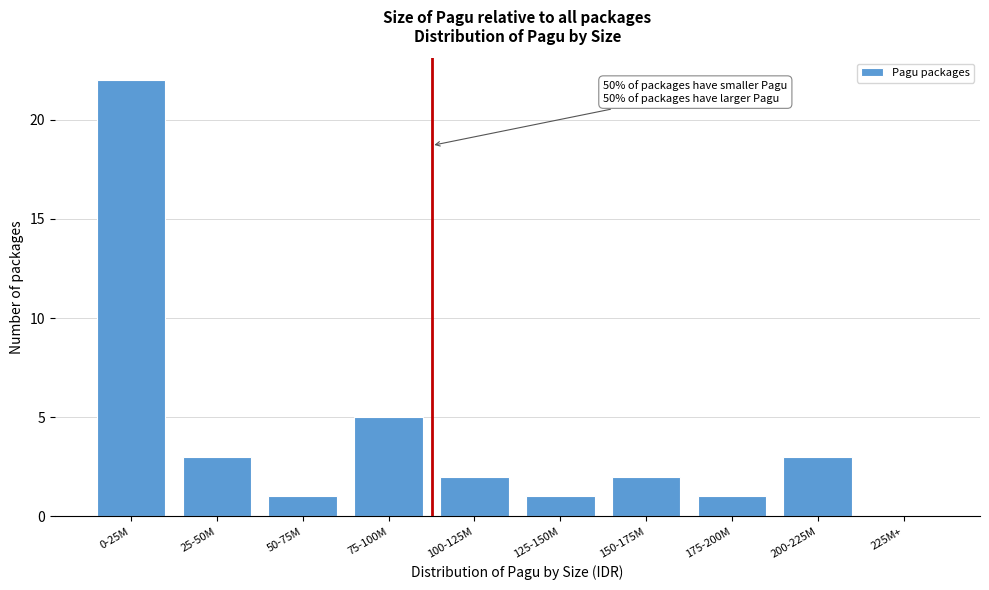

Reading right to left, what are all the values shown in this chart?

225M+=0	200-225M=3	175-200M=1	150-175M=2	125-150M=1	100-125M=2	75-100M=5	50-75M=1	25-50M=3	0-25M=22